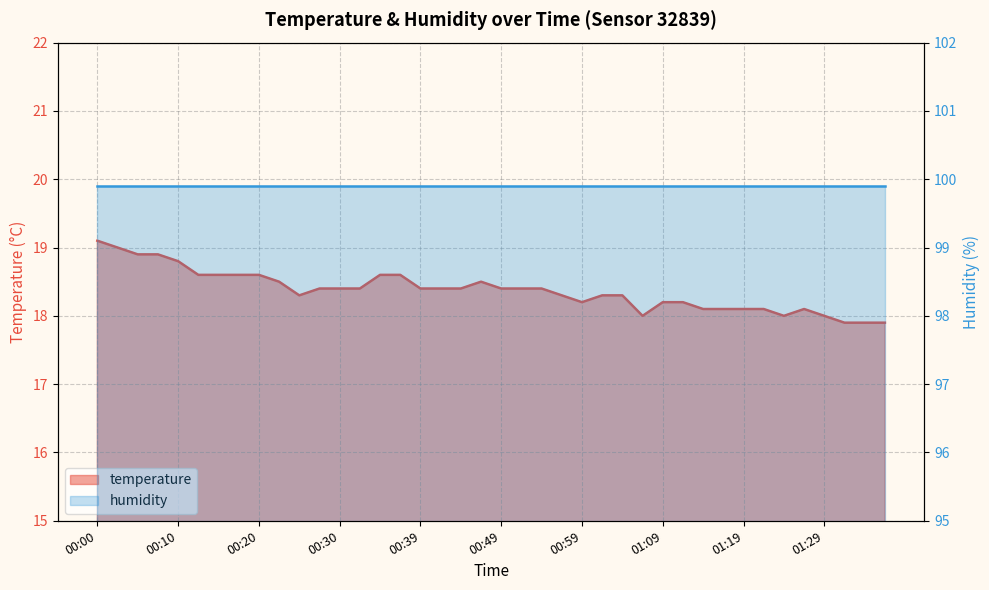

What is the difference between the maximum and minimum values?

1.2